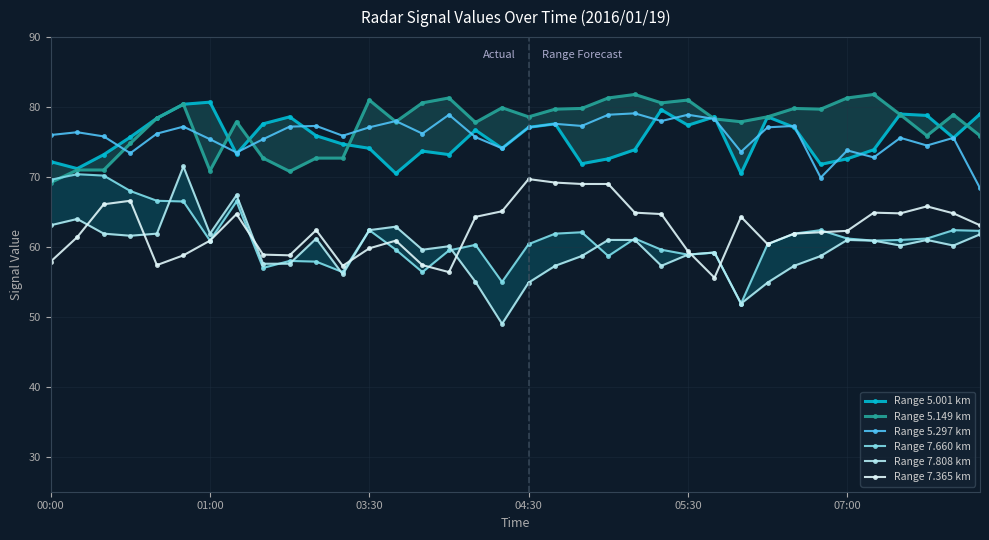

True or false: Range 7.365 km and Range 5.297 km intersect in this chart.

False